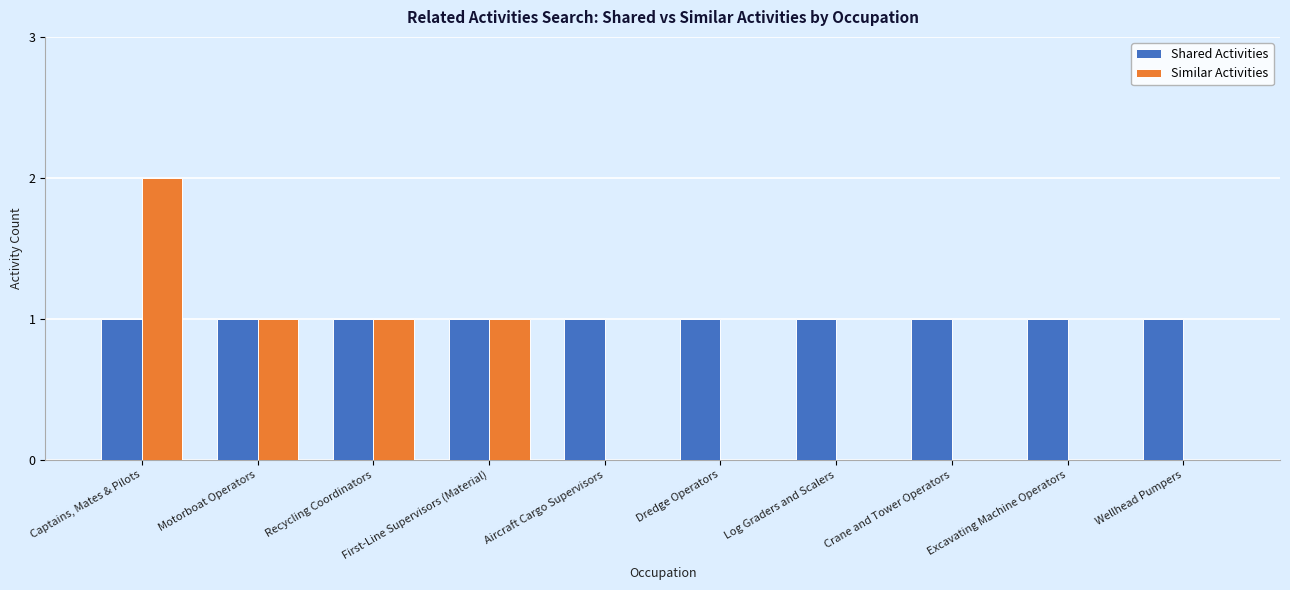

Count the Similar Activities values in the range 0 to 1.

9